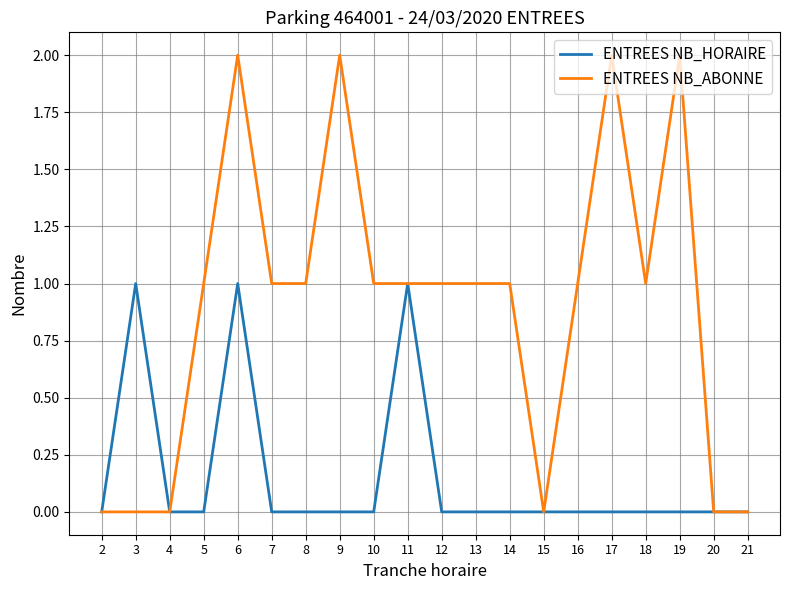

What is the difference between the ENTREES NB_ABONNE values at 21 and 9?

2